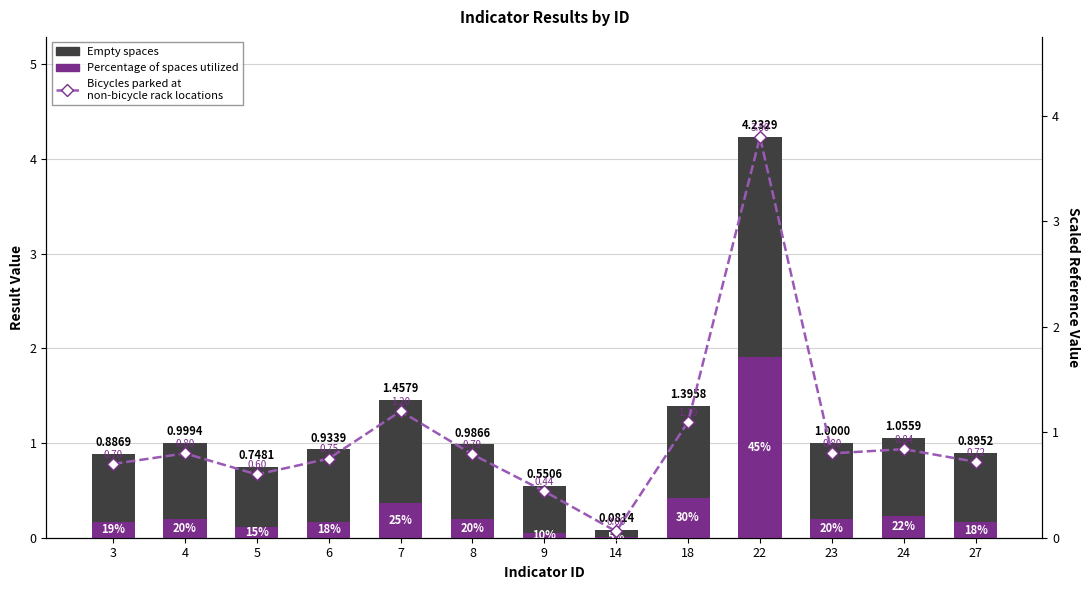

Reading left to right, transcribe all the data shown in this chart.

Empty spaces: 3=0.7	4=0.8	5=0.6	6=0.8	7=1.1	8=0.8	9=0.5	14=0.1	18=1.0	22=2.3	23=0.8	24=0.8	27=0.7
Percentage of spaces utilized: 3=0.2	4=0.2	5=0.1	6=0.2	7=0.4	8=0.2	9=0.1	14=0.0	18=0.4	22=1.9	23=0.2	24=0.2	27=0.2
Bicycles parked at
non-bicycle rack locations: 3=0.7	4=0.8	5=0.6	6=0.8	7=1.2	8=0.8	9=0.4	14=0.1	18=1.1	22=3.8	23=0.8	24=0.8	27=0.7